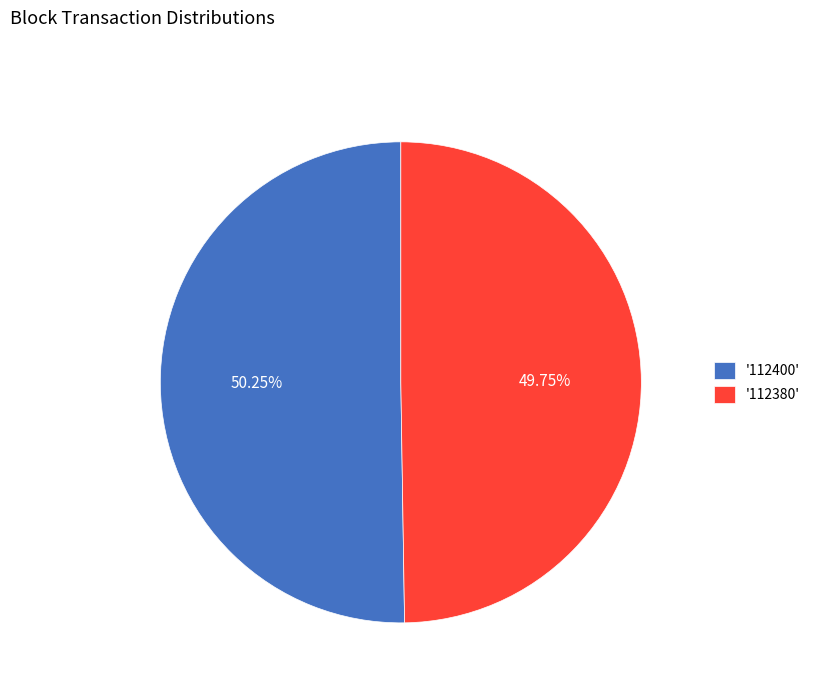

How many segments does this pie chart have?

2